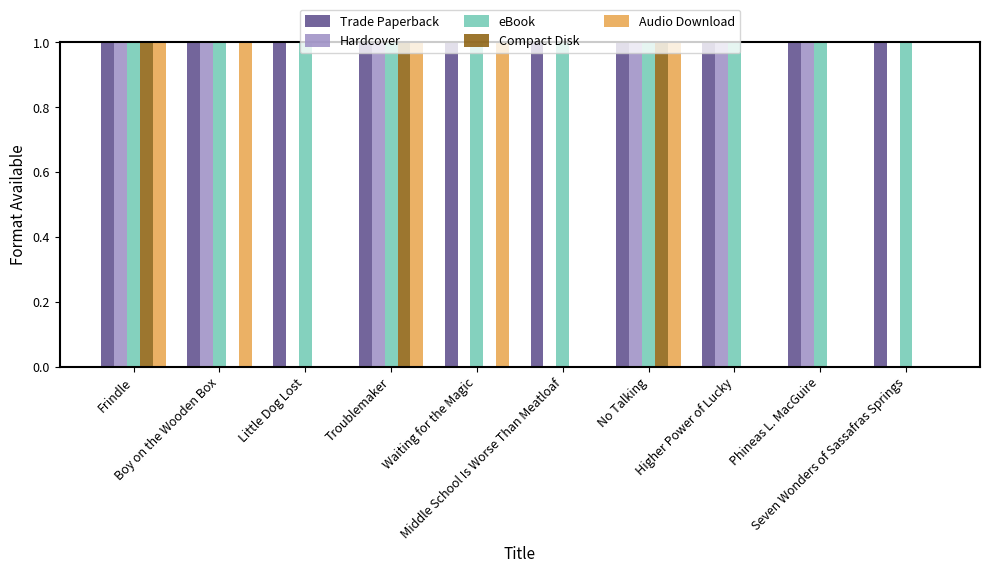

What is the sum of all Trade Paperback values?

10